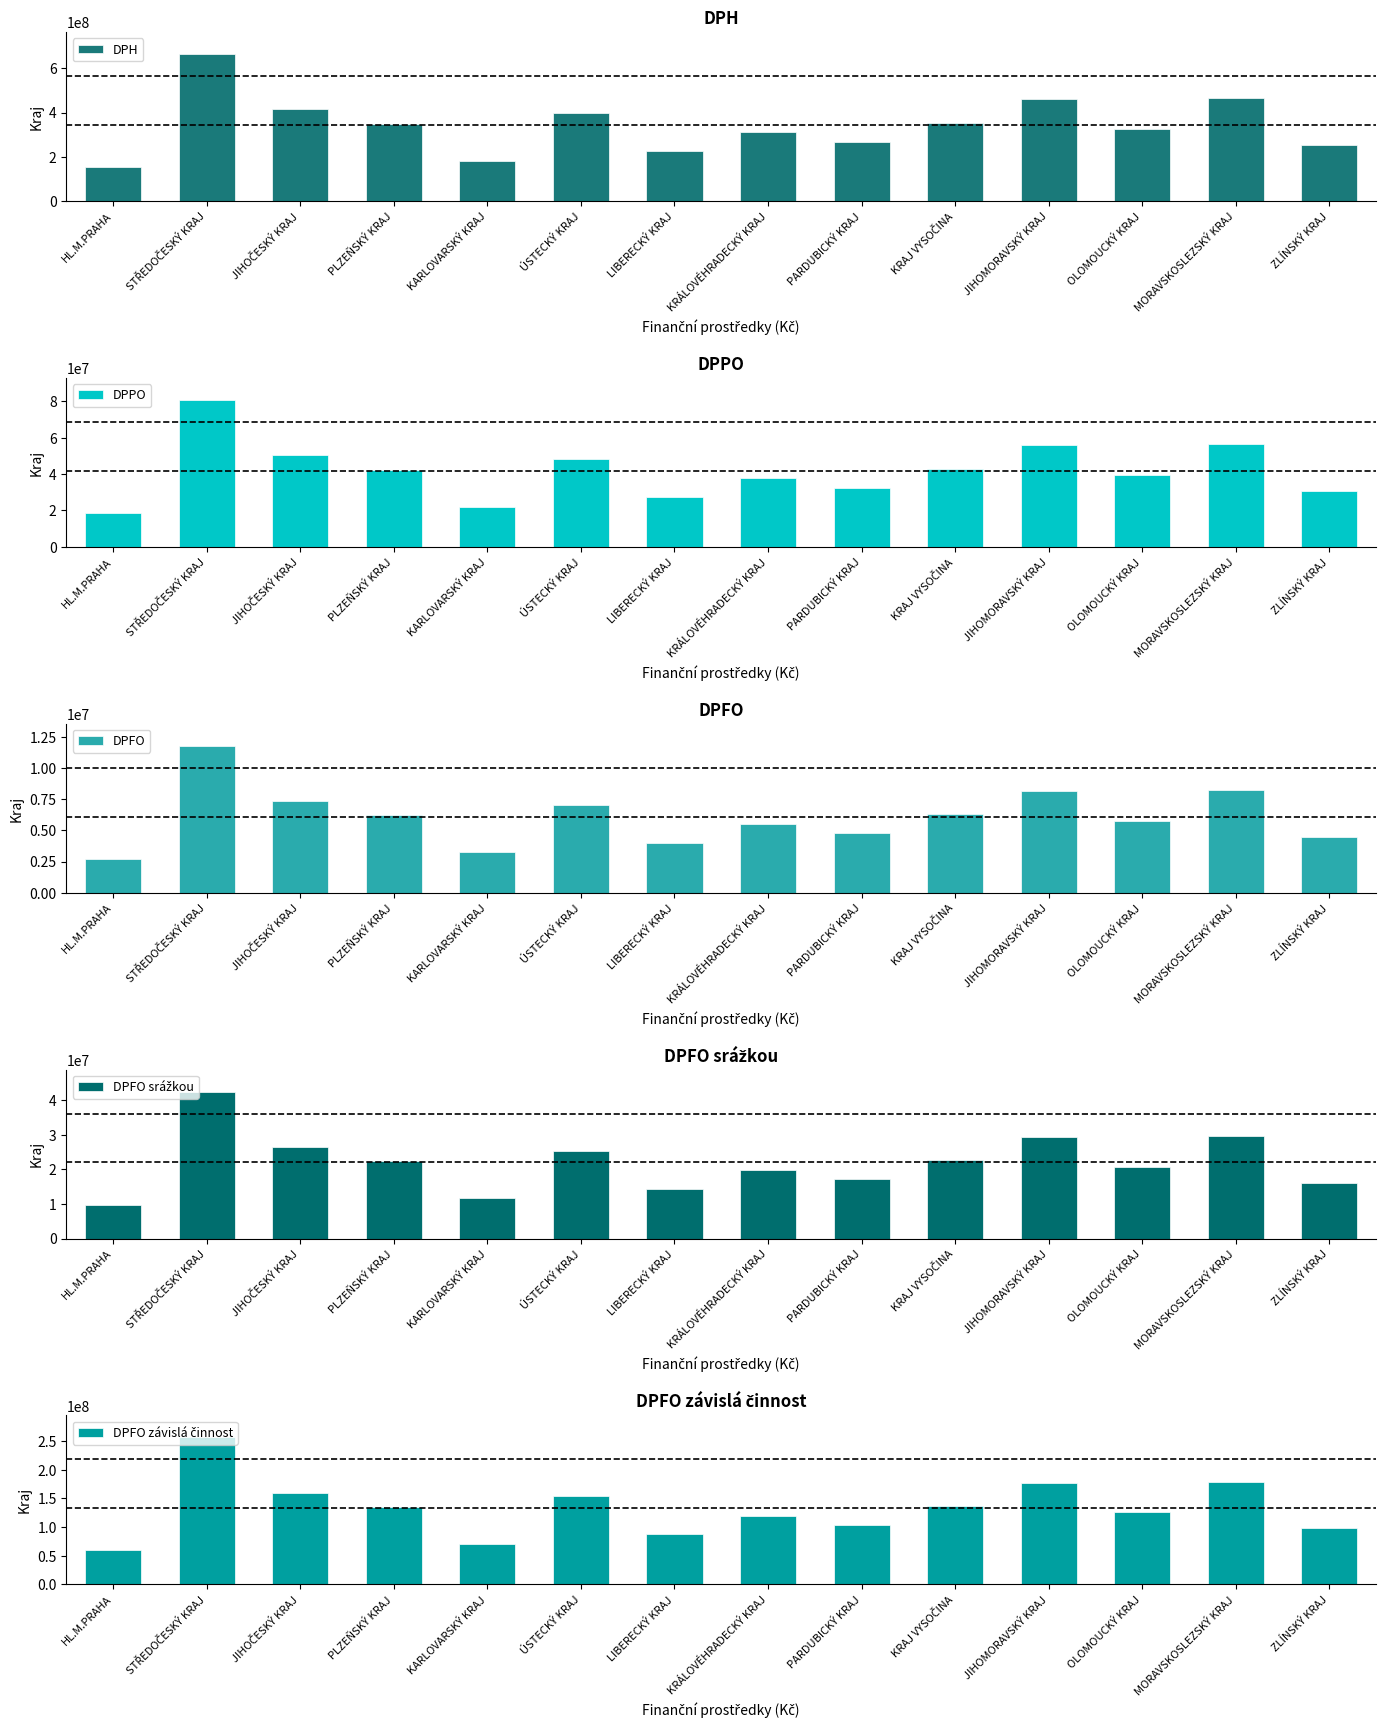

At which label does DPFO srážkou reach its minimum?

HL.M.PRAHA